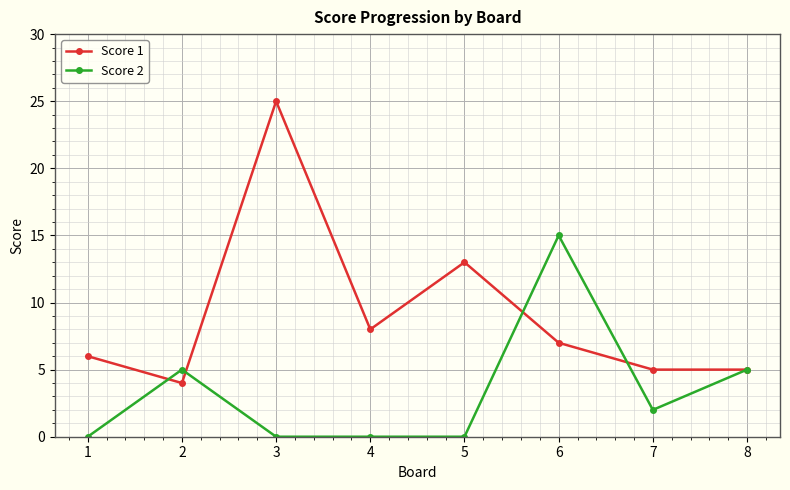

At which label does Score 1 first exceed 7?

3